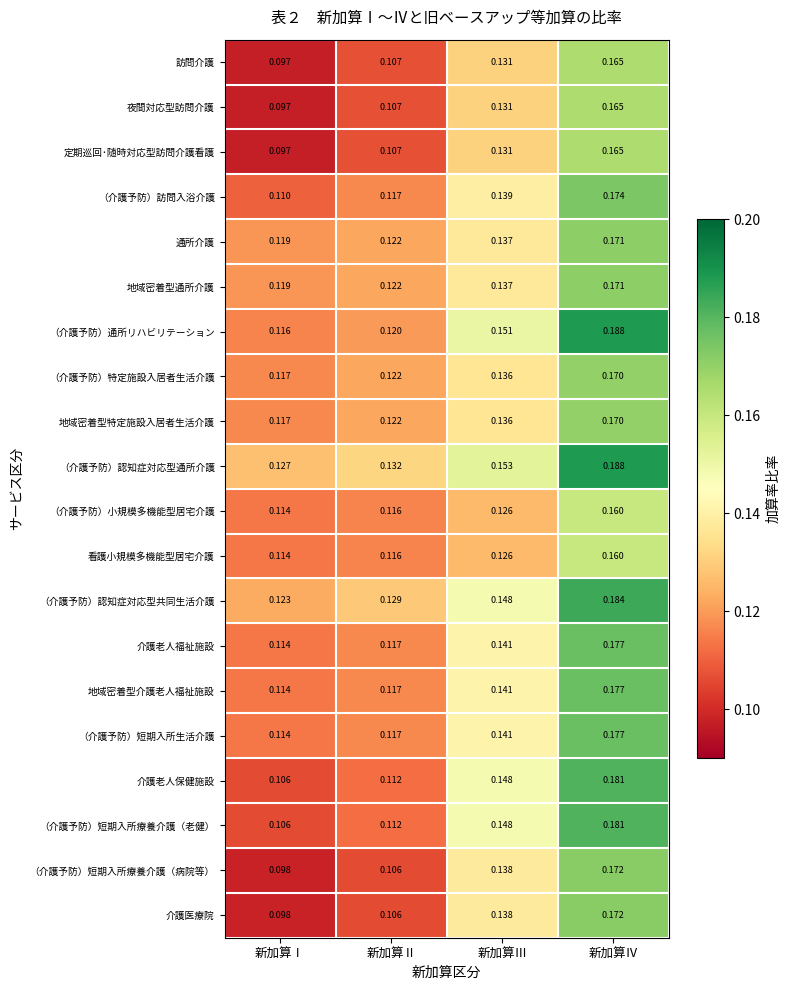

Which series has the largest total across all categories?

（介護予防）認知症対応型通所介護